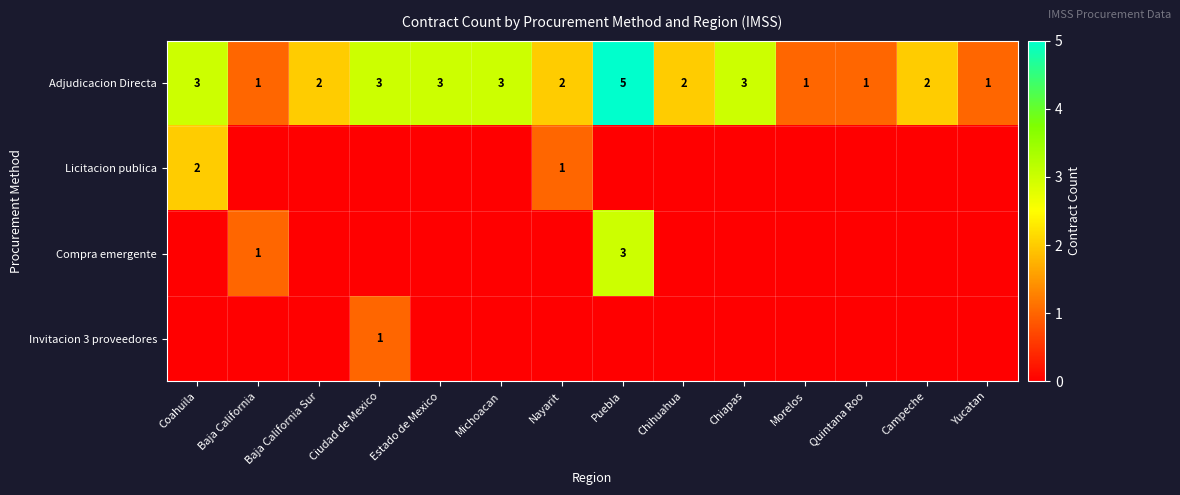

What is the difference between the maximum and minimum values in the Adjudicacion Directa series?

4